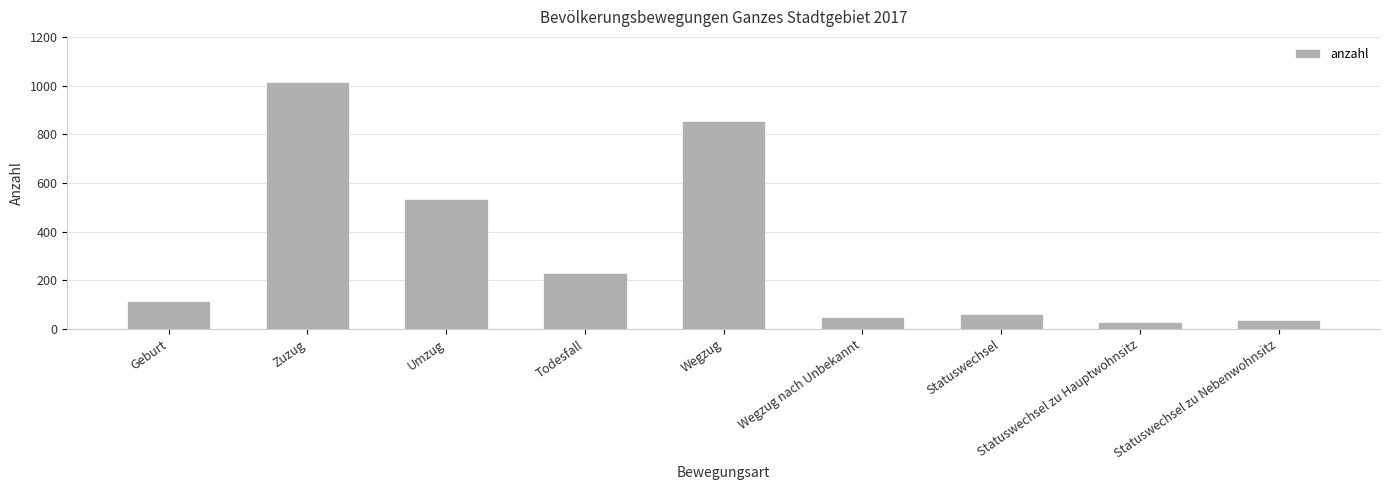

True or false: the data shows 113 at Geburt.

True